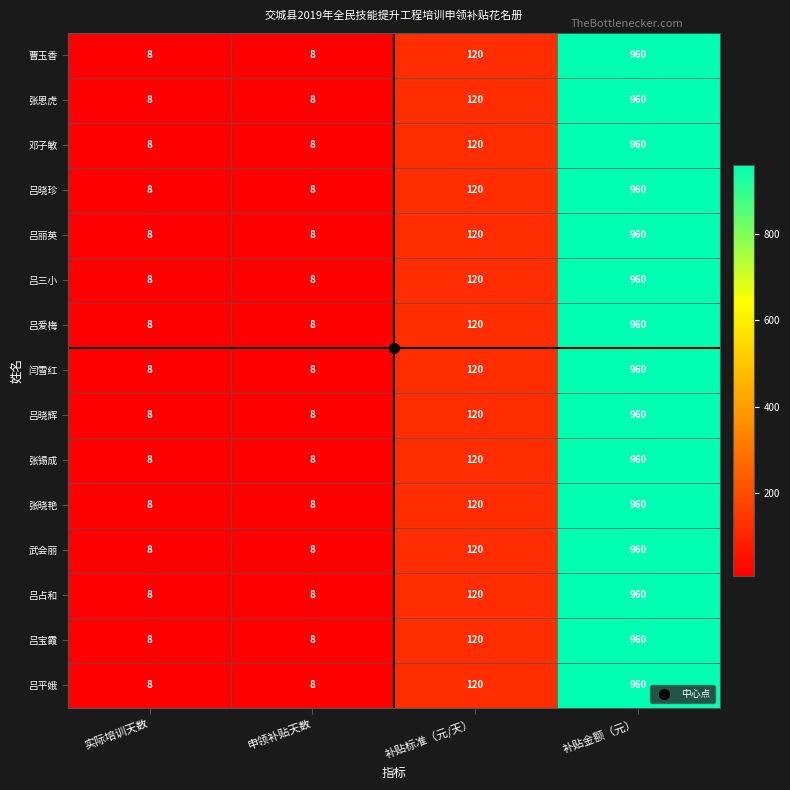

True or false: 吕晓珍 has a value of 170 at 补贴标准（元/天）.

False